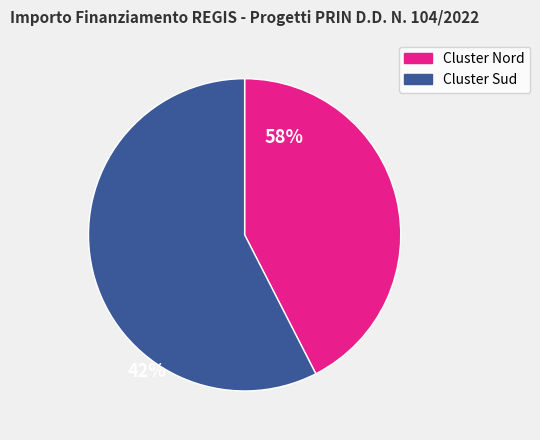

How many segments does this pie chart have?

2